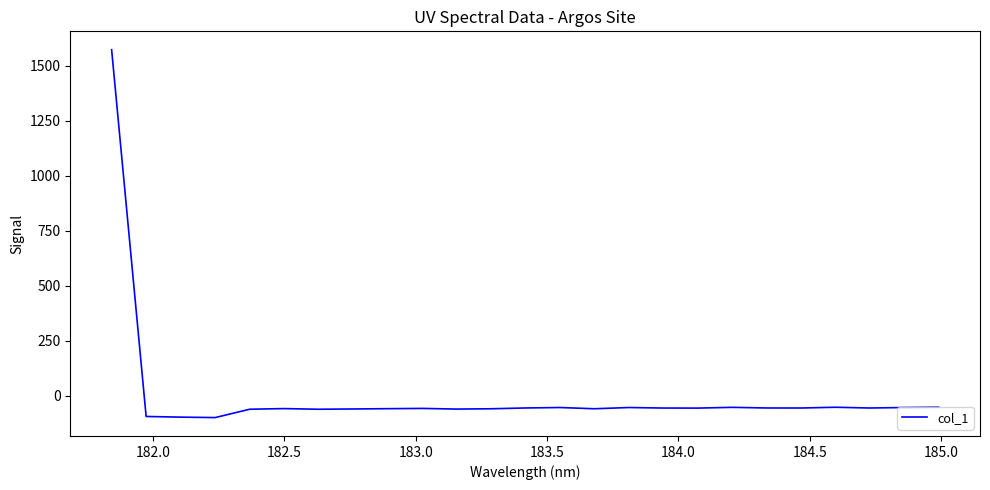

What is the minimum value shown in the chart?

-99.1